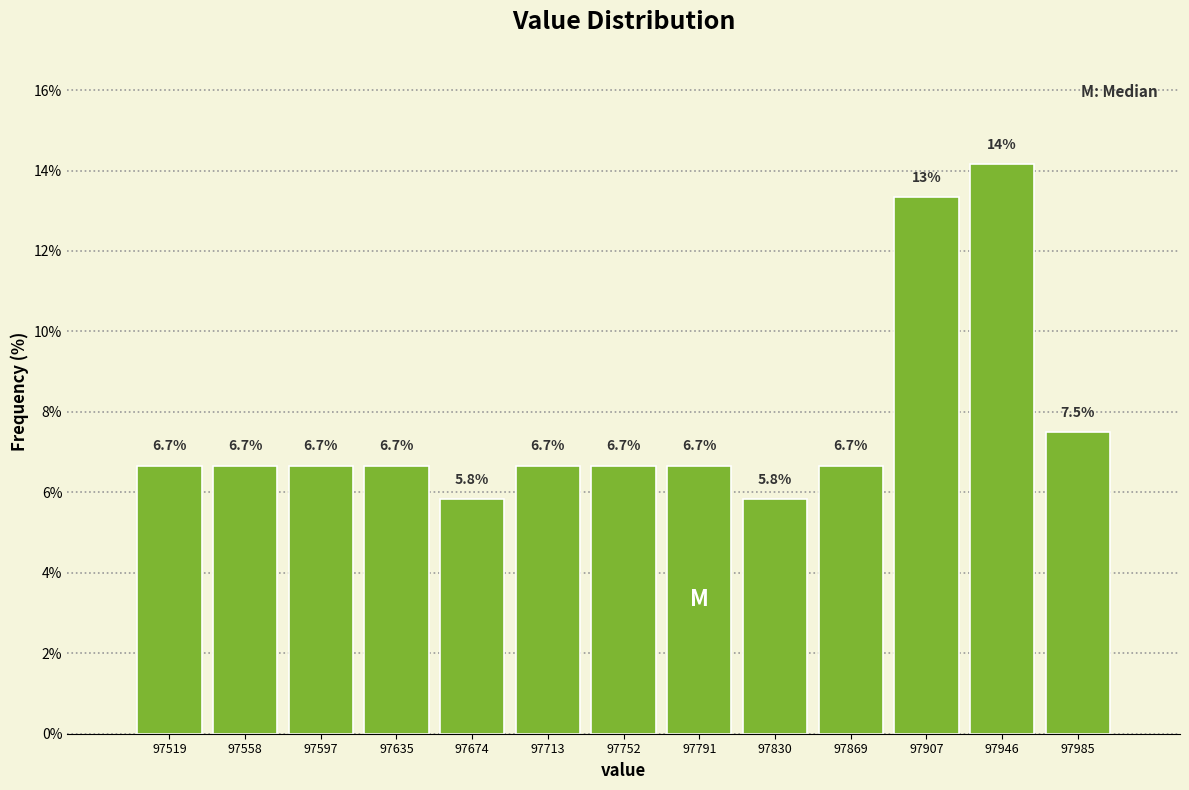

Which range on the x-axis has the tallest bar?

97925 to 97965